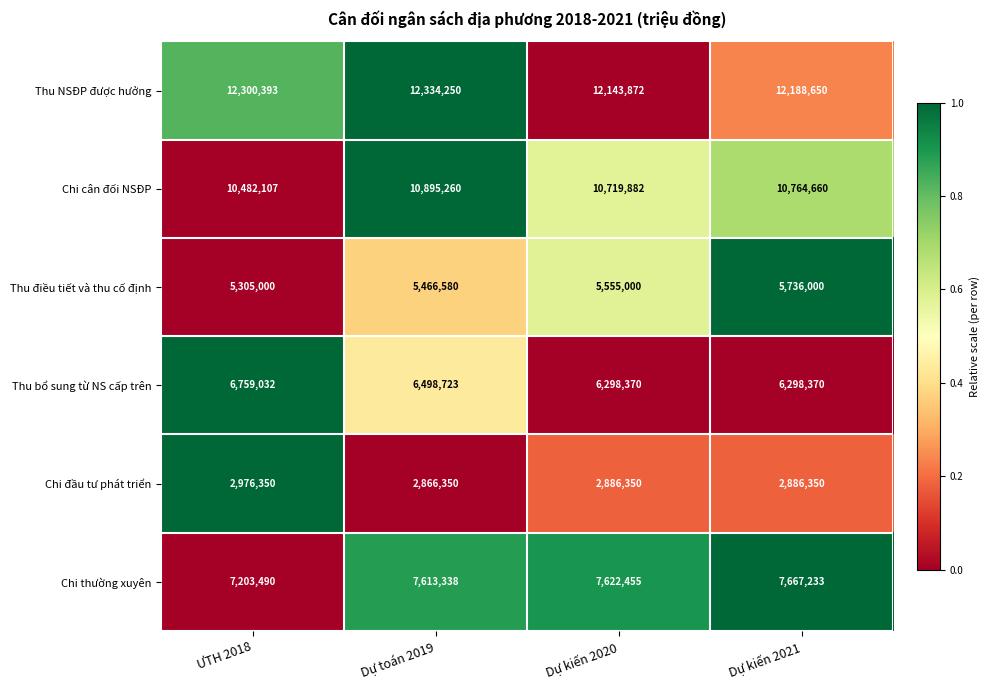

At which label is Chi thường xuyên closest to 7435361?

Dự toán 2019